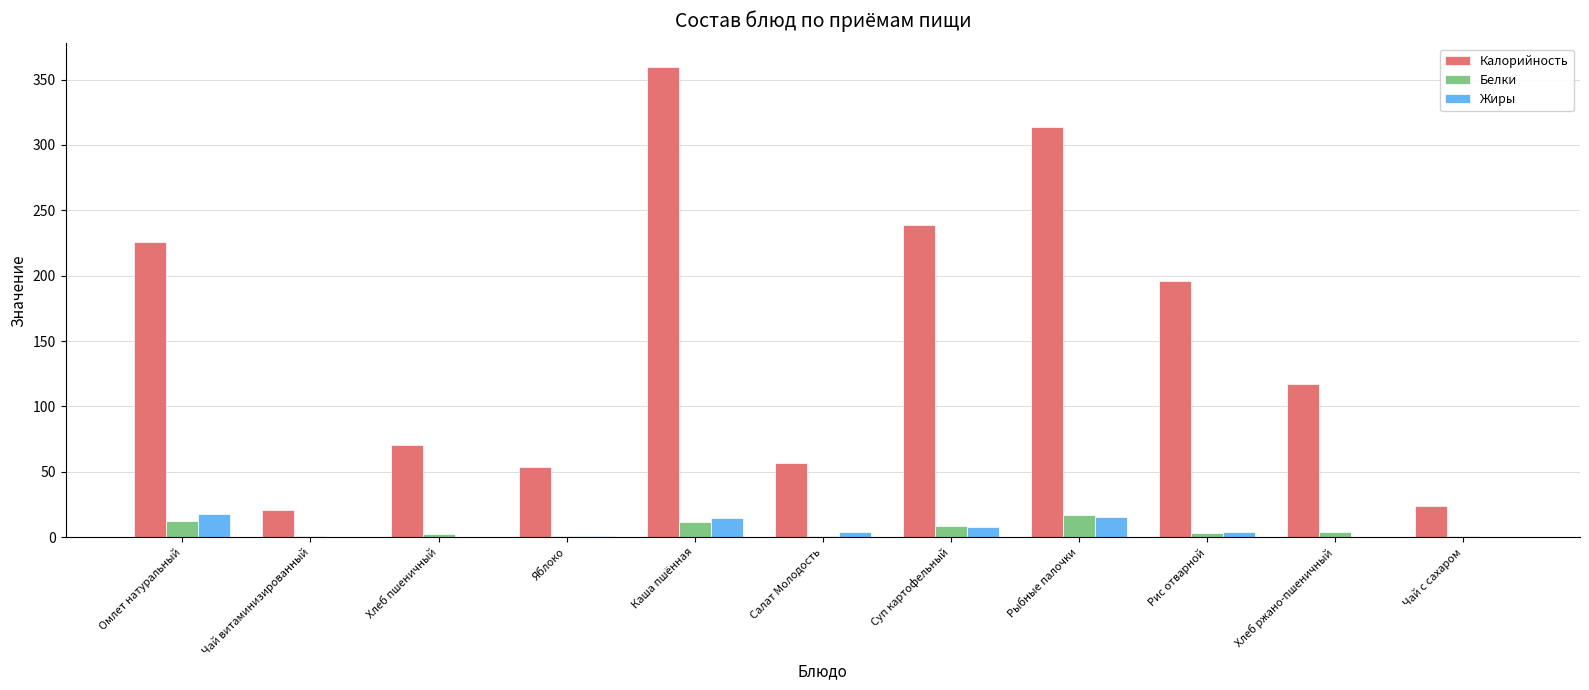

True or false: Калорийность has a value of 359.6 at Каша пшённая.

True